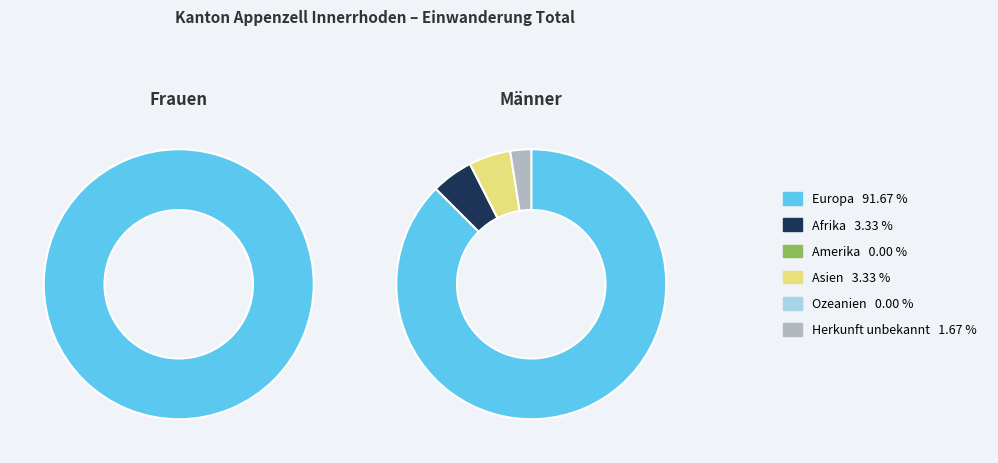

To the nearest percent, what is the average slice percentage?

17%